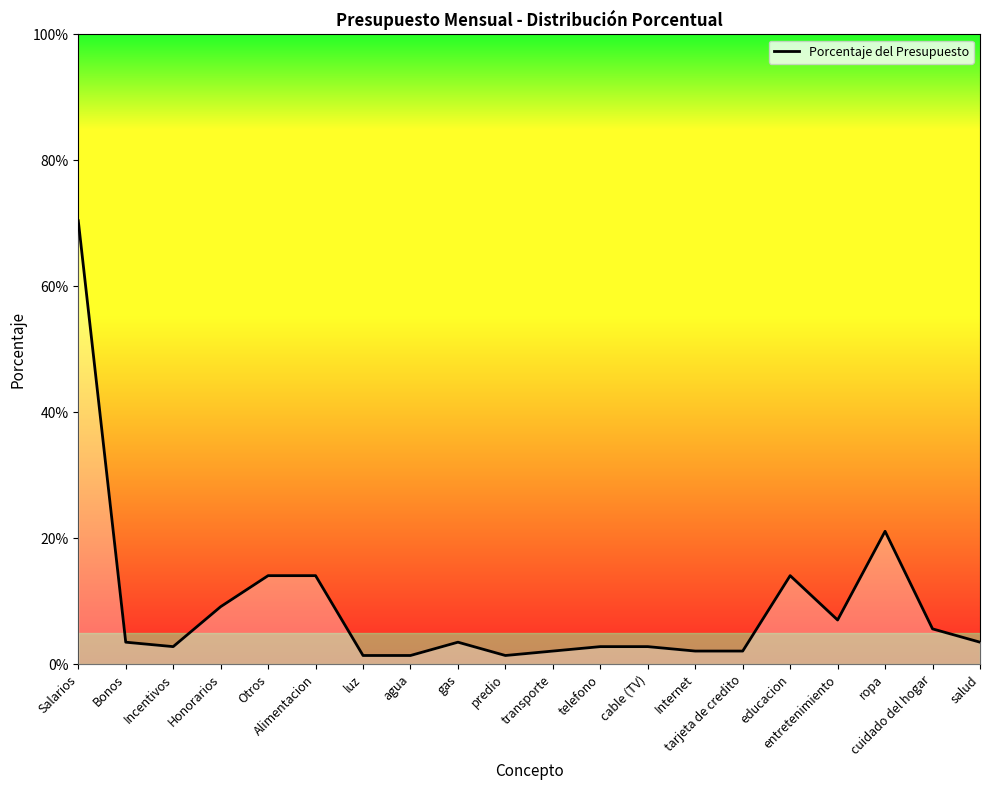

Reading right to left, list all the values displayed in this chart.

salud=0.0	cuidado del hogar=0.1	ropa=0.2	entretenimiento=0.1	educacion=0.1	tarjeta de credito=0.0	Internet=0.0	cable (TV)=0.0	telefono=0.0	transporte=0.0	predio=0.0	gas=0.0	agua=0.0	luz=0.0	Alimentacion=0.1	Otros=0.1	Honorarios=0.1	Incentivos=0.0	Bonos=0.0	Salarios=0.7